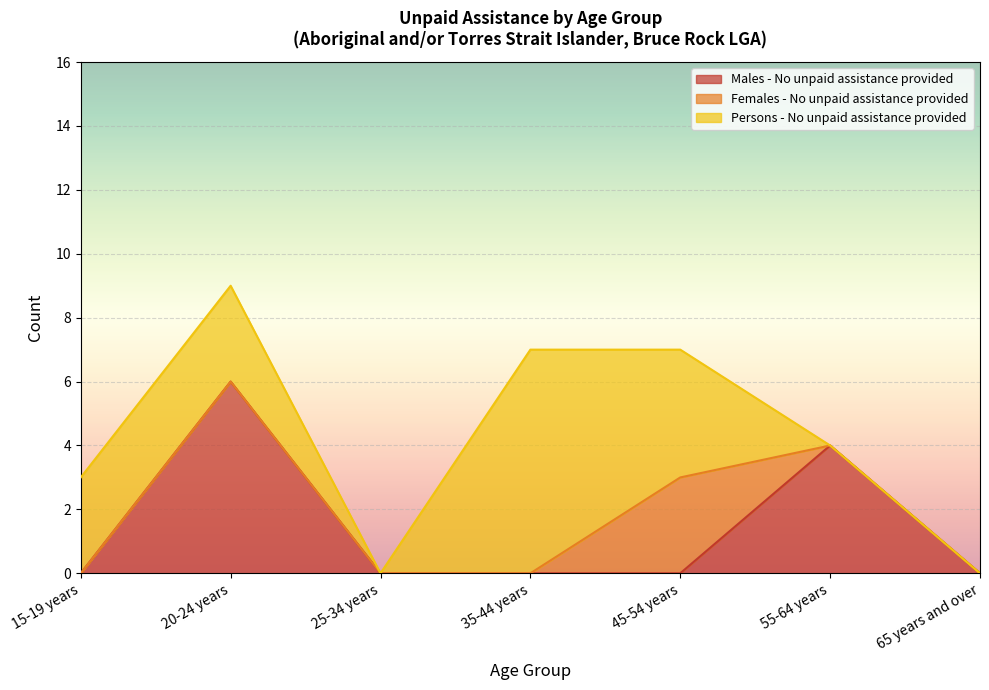

Which series has the largest total across all categories?

Persons - No unpaid assistance provided